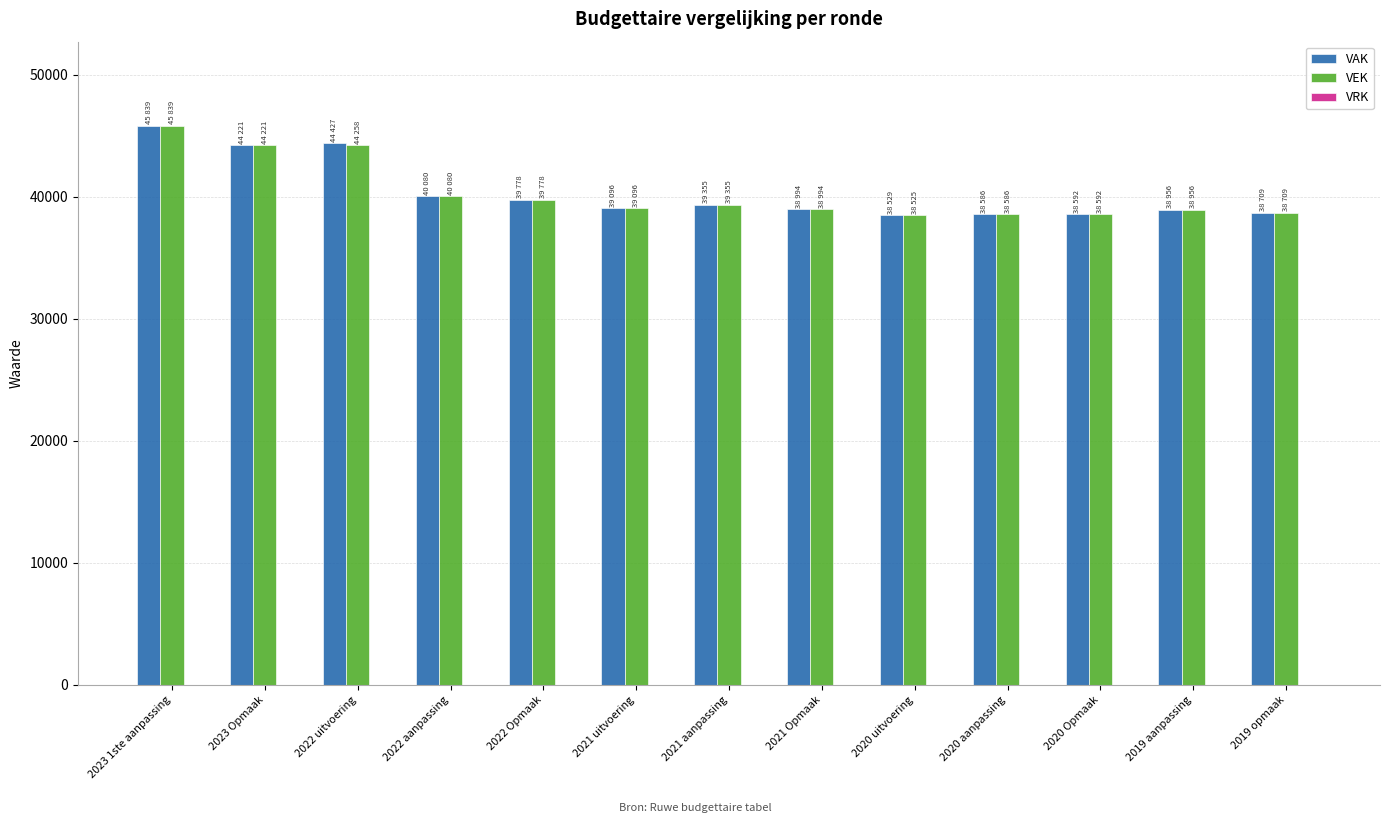

What is the average value of the VAK series?

40397